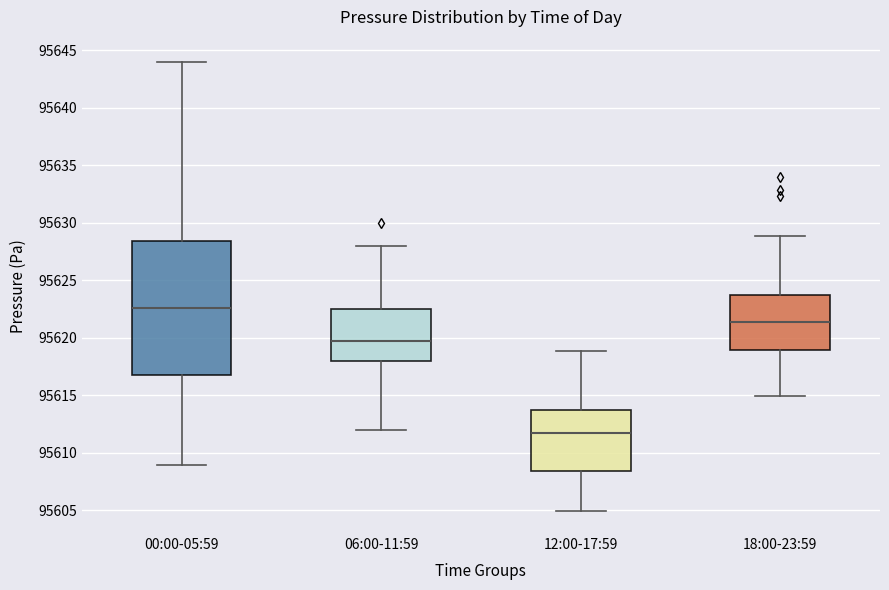

Where does the upper whisker of the box for 06:00-11:59 end on the y-axis? The values are not printed on the chart, so give them approximately, as read against the axis.

95628.0